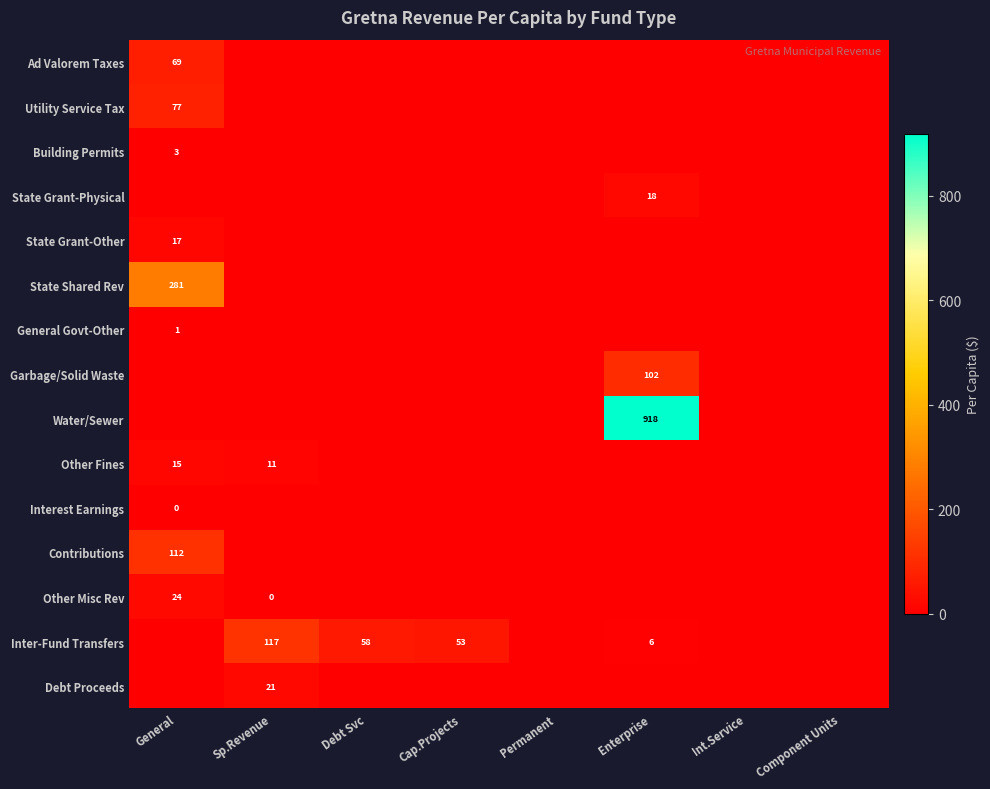

The Contributions series shows 112 at General. True or false?

True